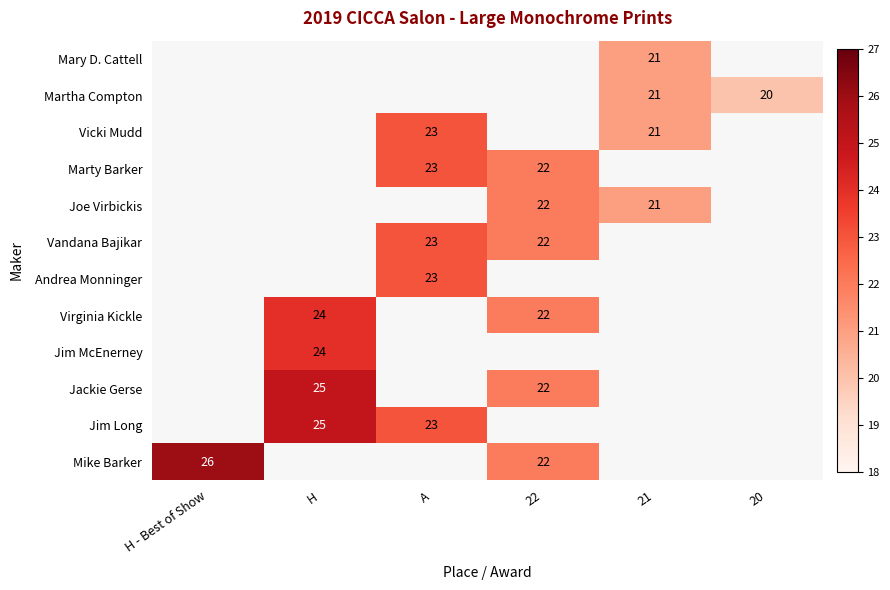

Is the value of Vandana Bajikar at A greater than the value of Mike Barker at H - Best of Show?

No